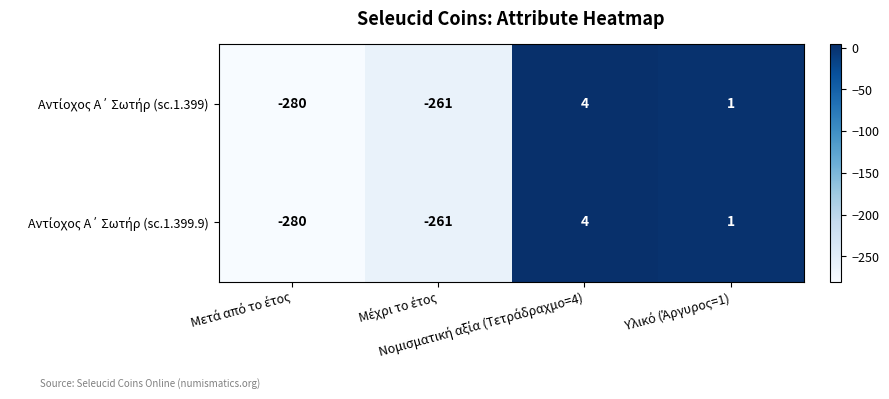

What is the maximum value shown in the chart?

4